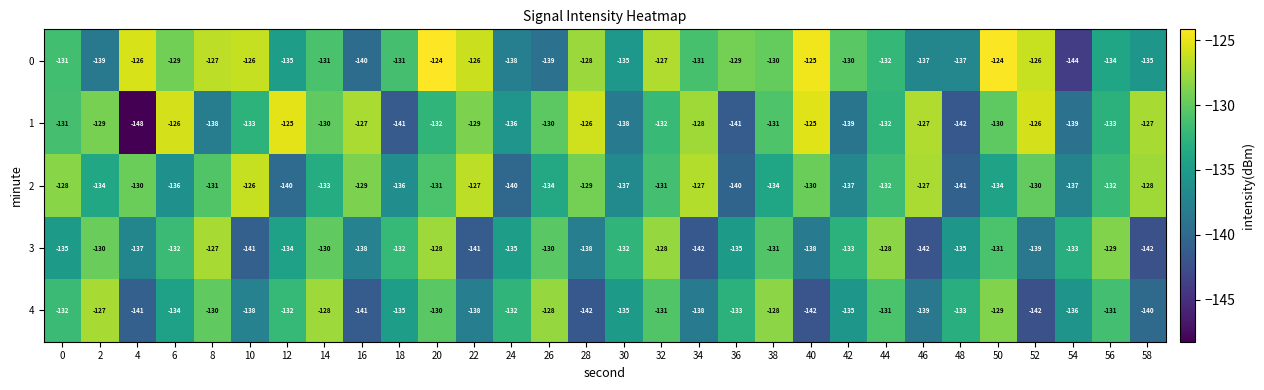

Which series changed the most between 6 and 38?

4